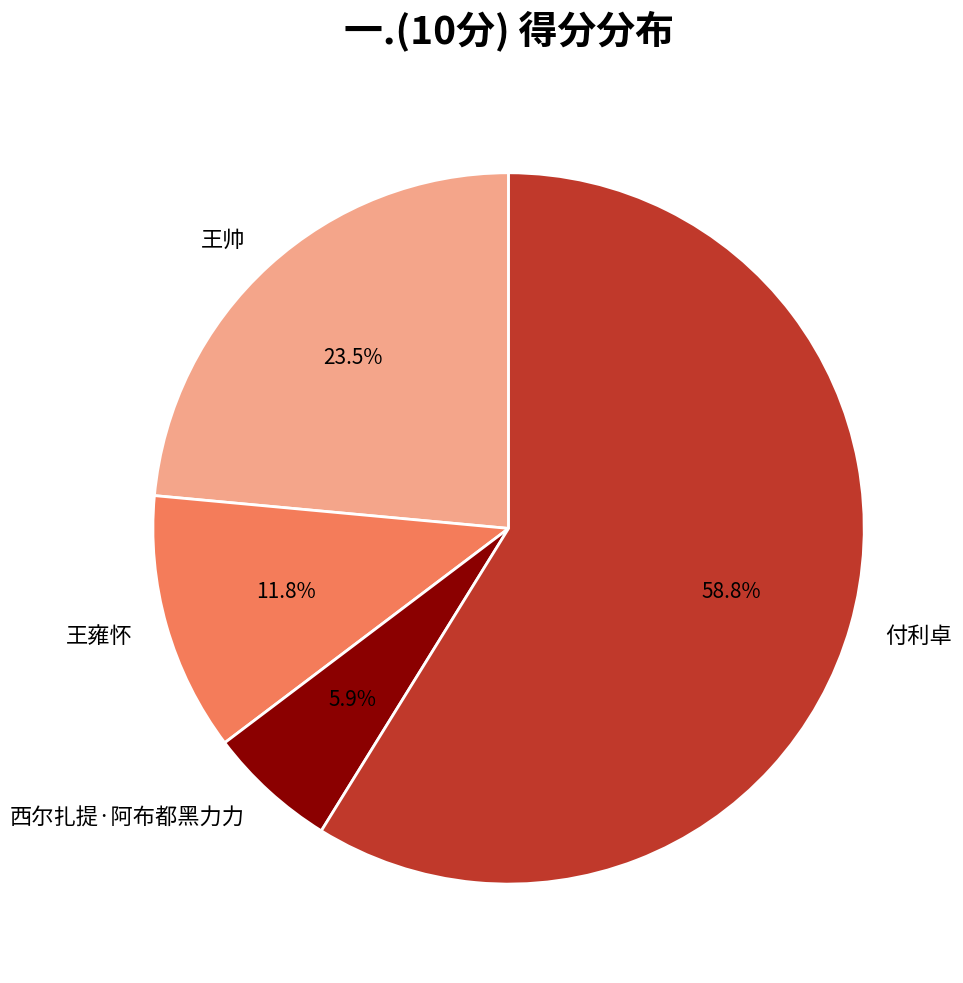

Which slice represents more than half of the pie?

付利卓